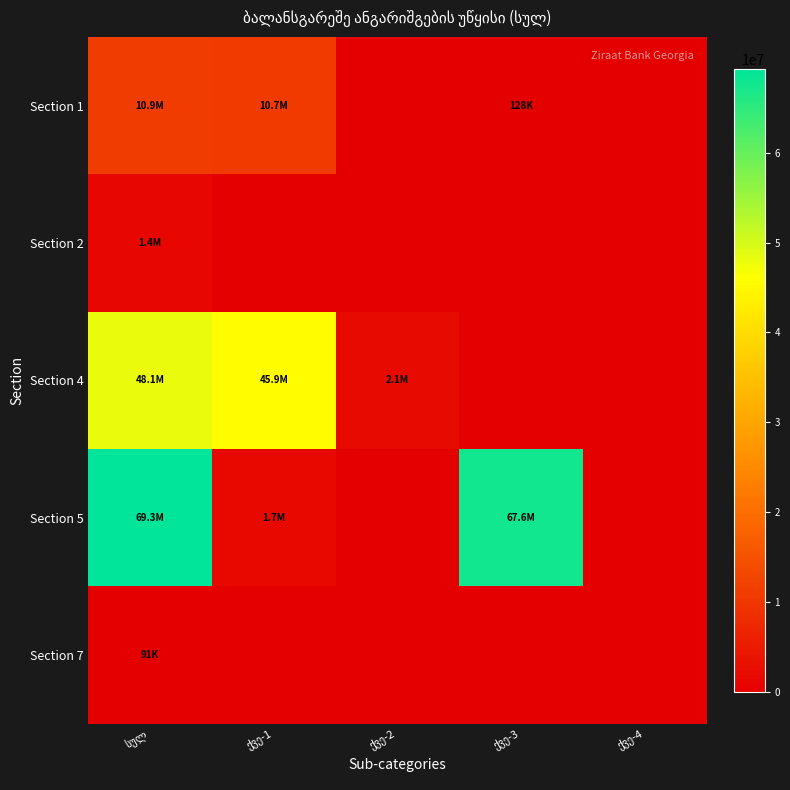

At which category is the sum across all series the highest?

სულ